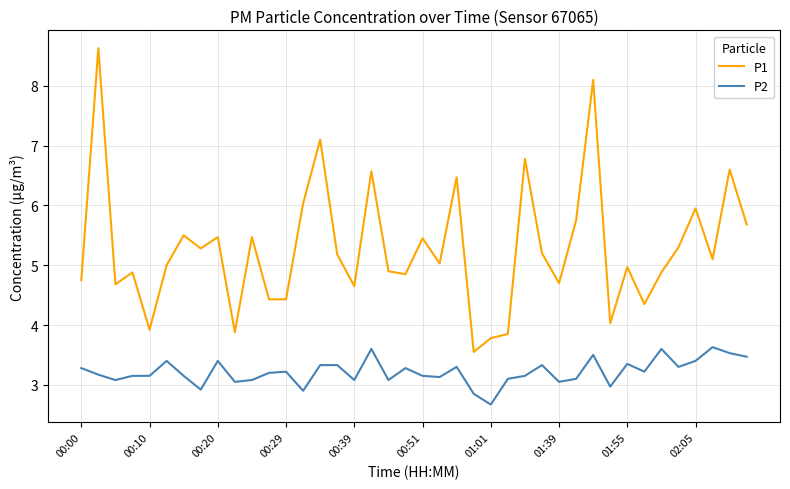

What is the difference between the maximum and minimum values in the P1 series?

5.1